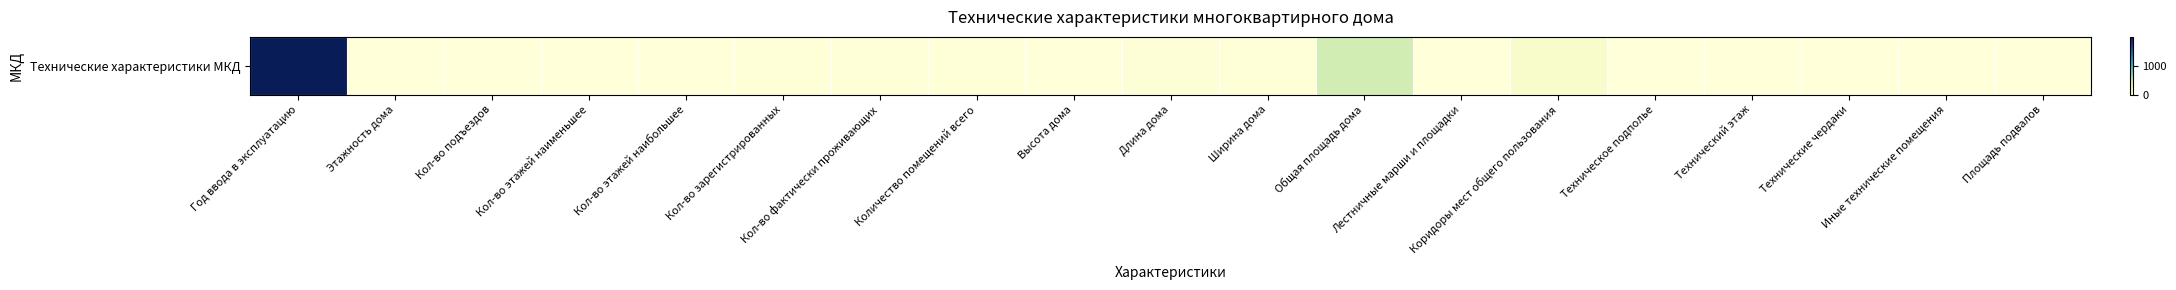

What is the sum of the values at Длина дома and Высота дома?

19